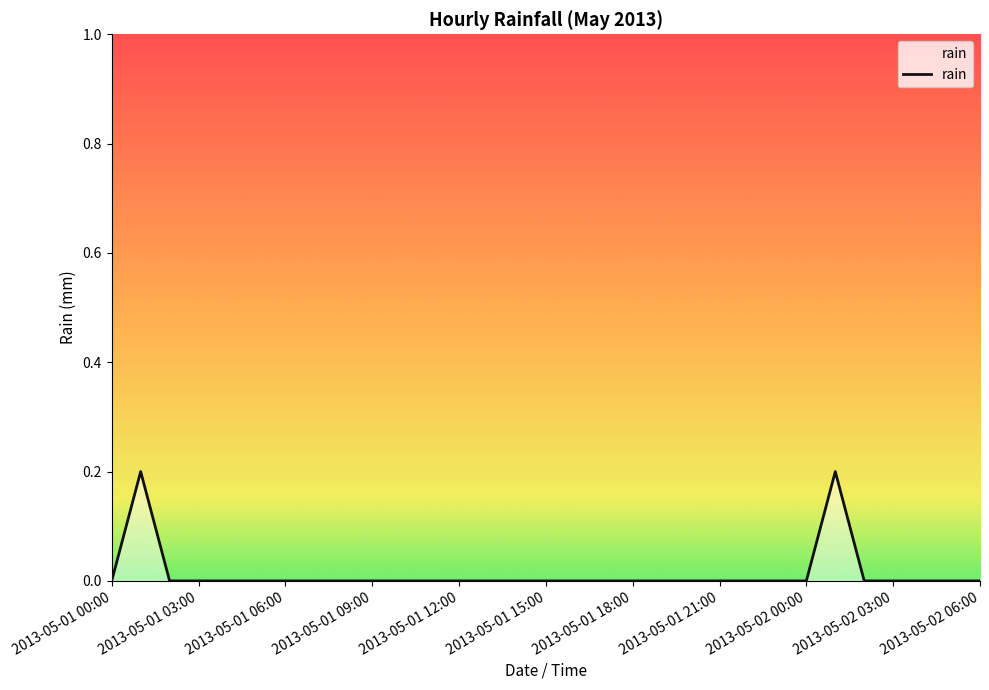

How many lines are shown in the chart?

1